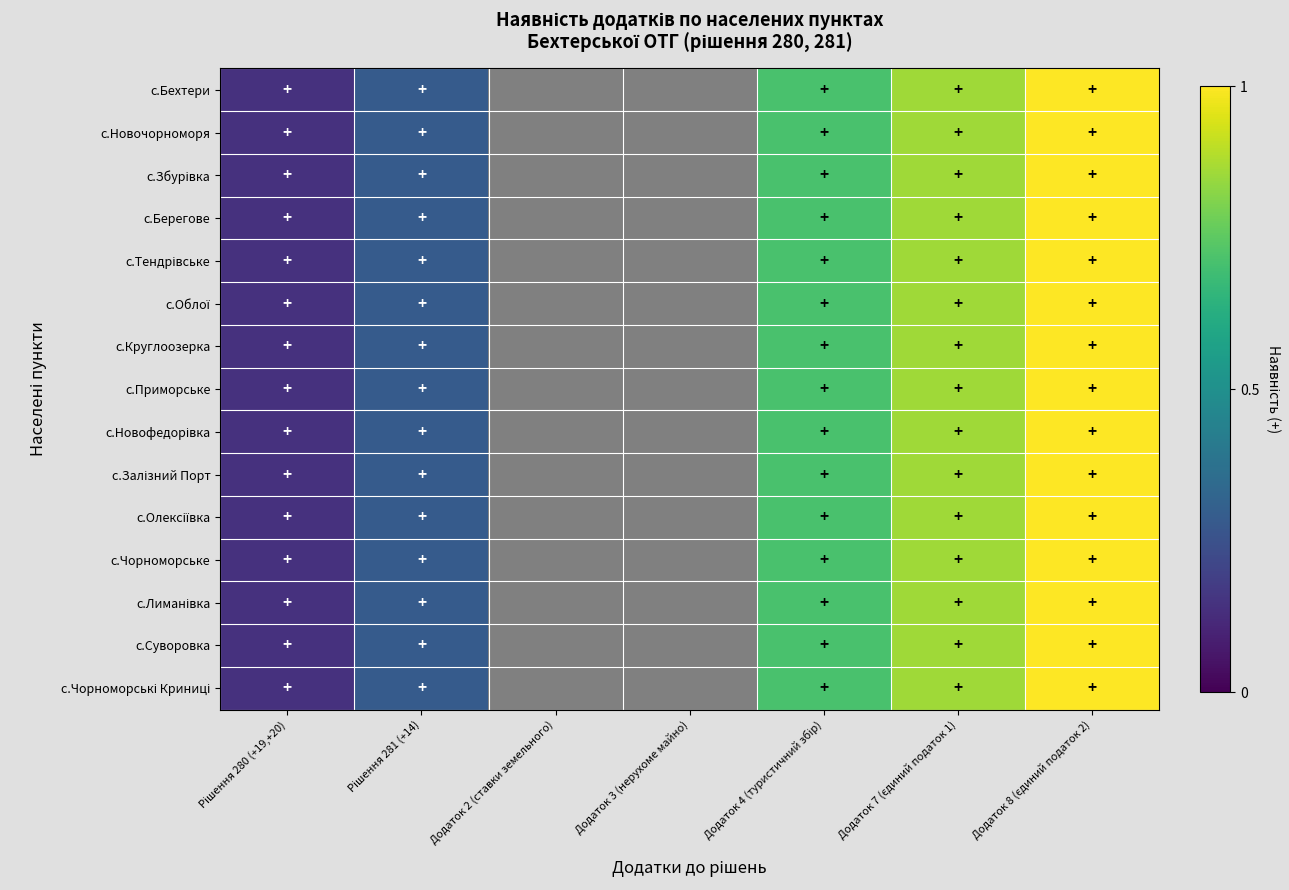

How many series are shown in this chart?

15